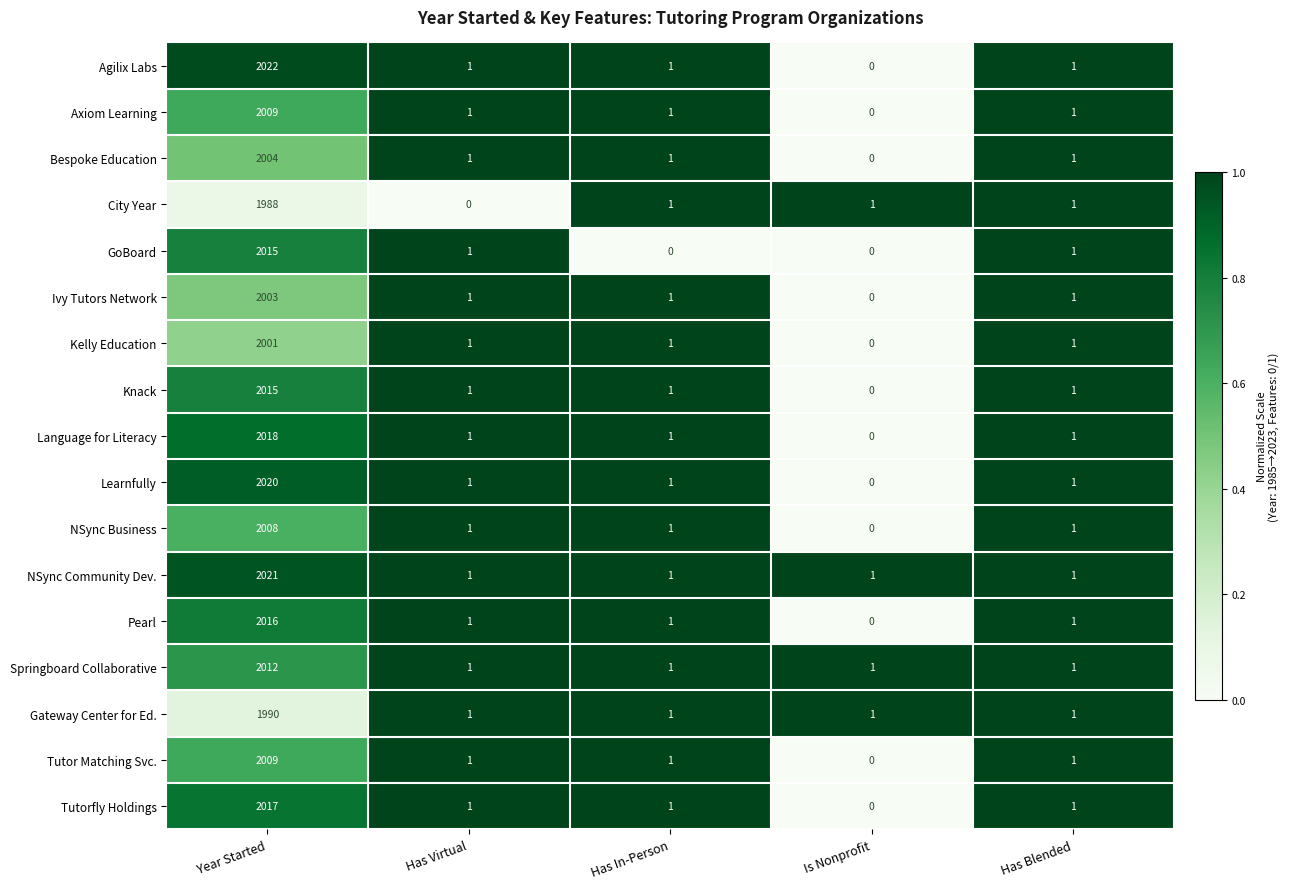

What is the difference between the highest and lowest values at Year Started?

34